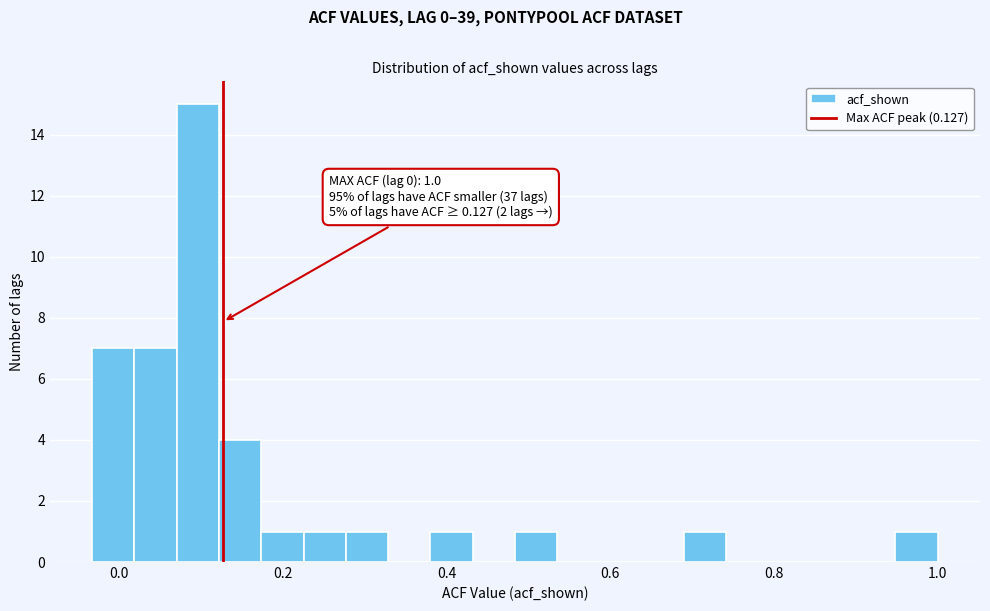

Read against the x-axis, roughly where is the centre of the tallest bar?

0.10